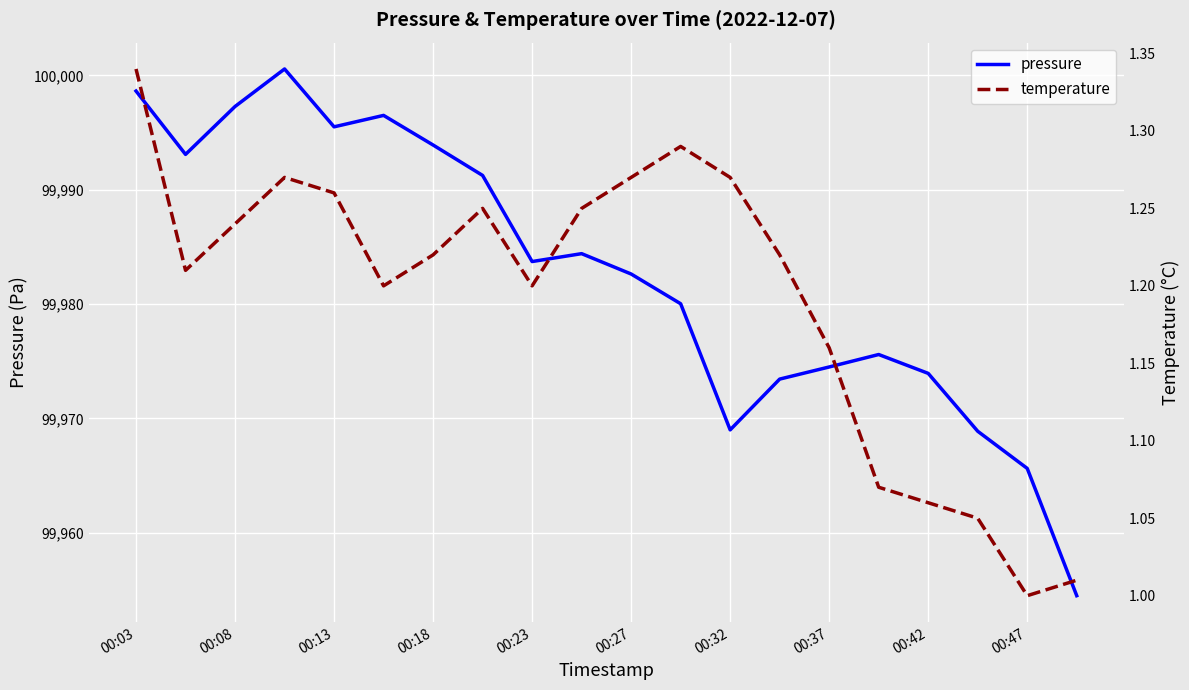

The pressure series shows 137817.5 at 15. True or false?

False